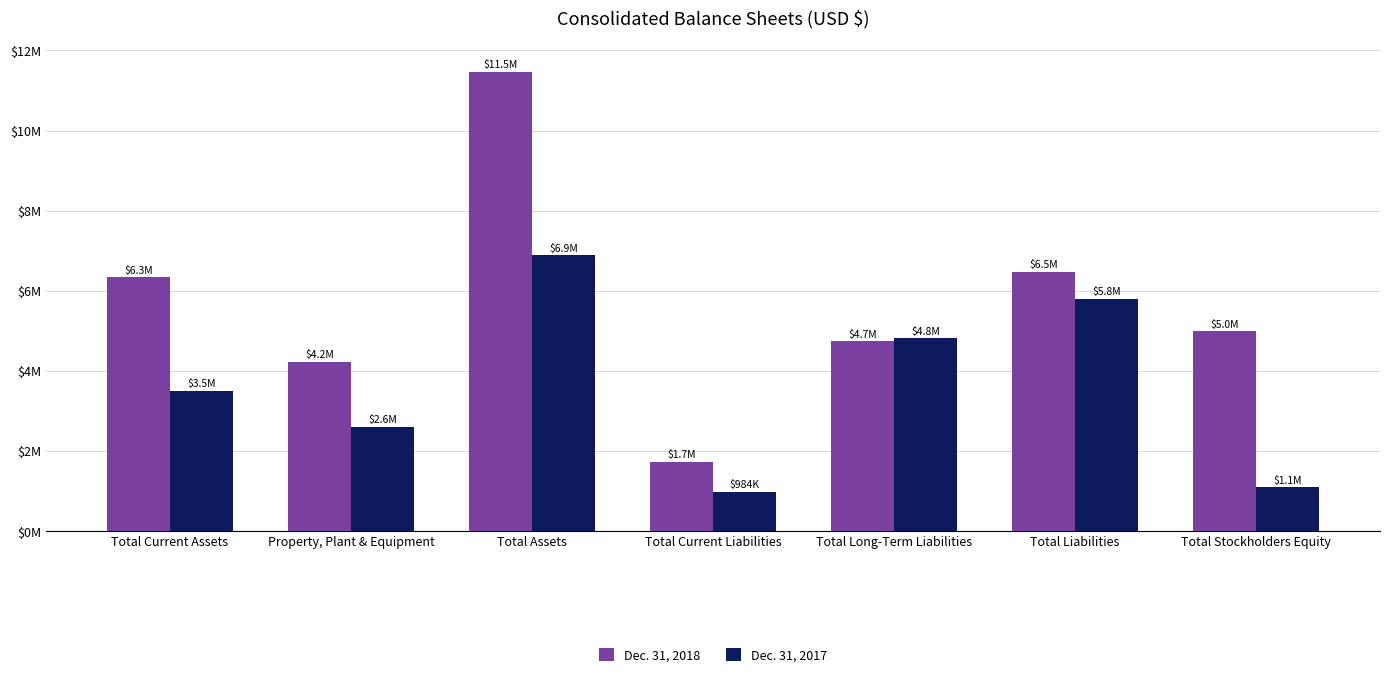

Read the Dec. 31, 2017 value at Total Current Assets, to the nearest 100.

3502100